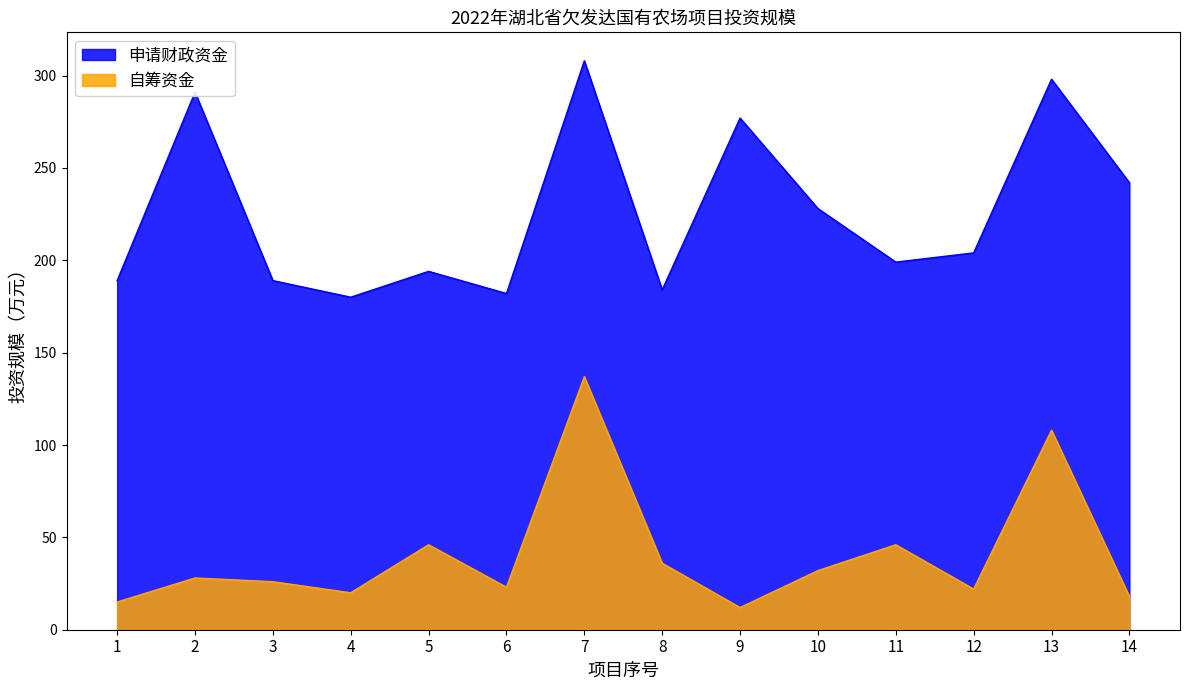

What is the total value across all series at 11?

245